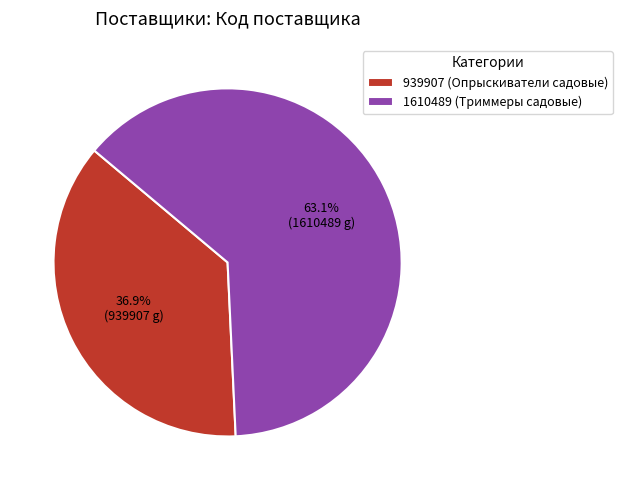

Rank the categories by value from lowest to highest.

939907 (Опрыскиватели садовые), 1610489 (Триммеры садовые)